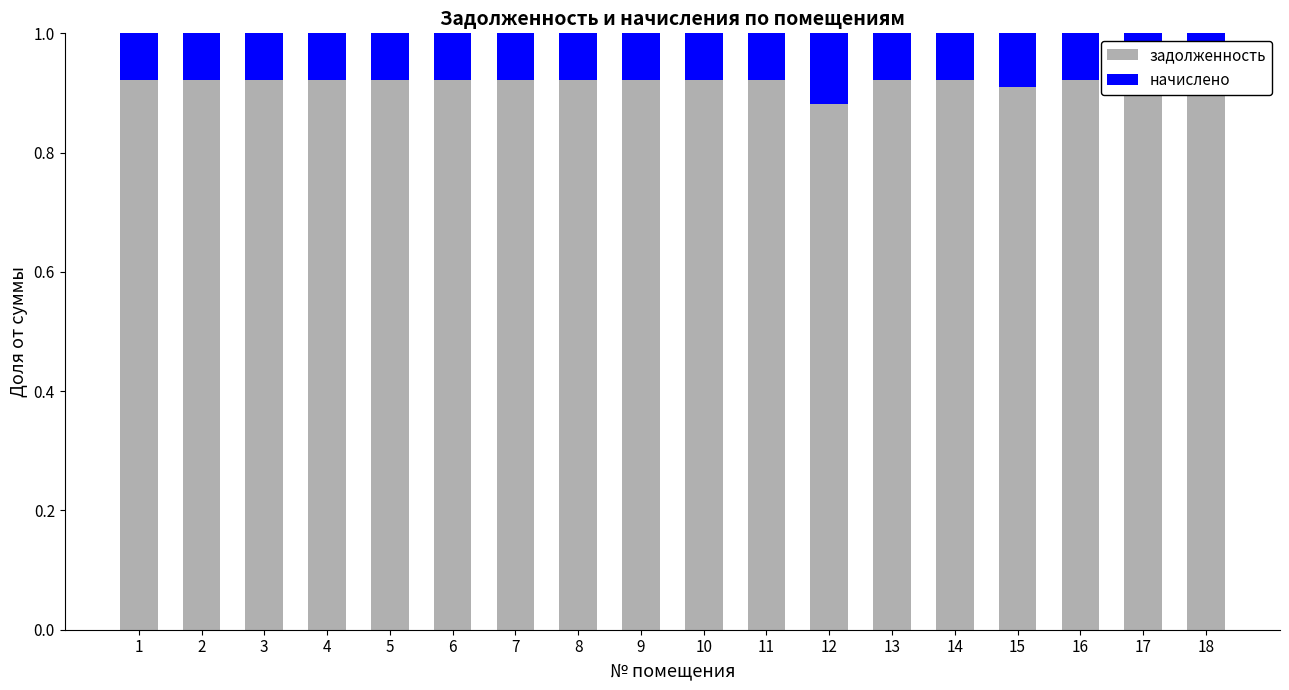

Between 4 and 8, which series saw the biggest shift?

задолженность